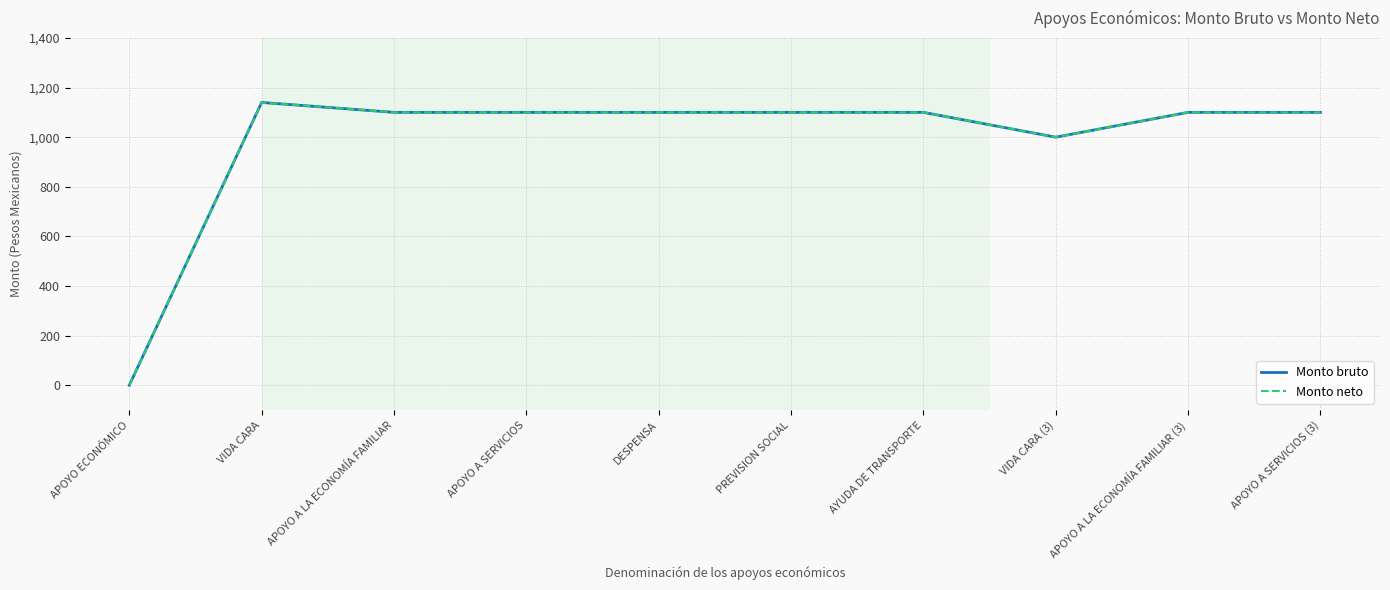

What is the value of the Monto neto point at the 5th from the left?

1100